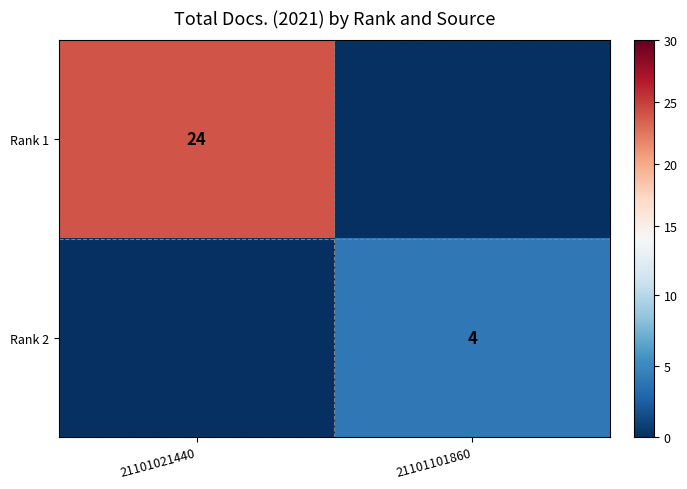

How many data points does each series have?

2